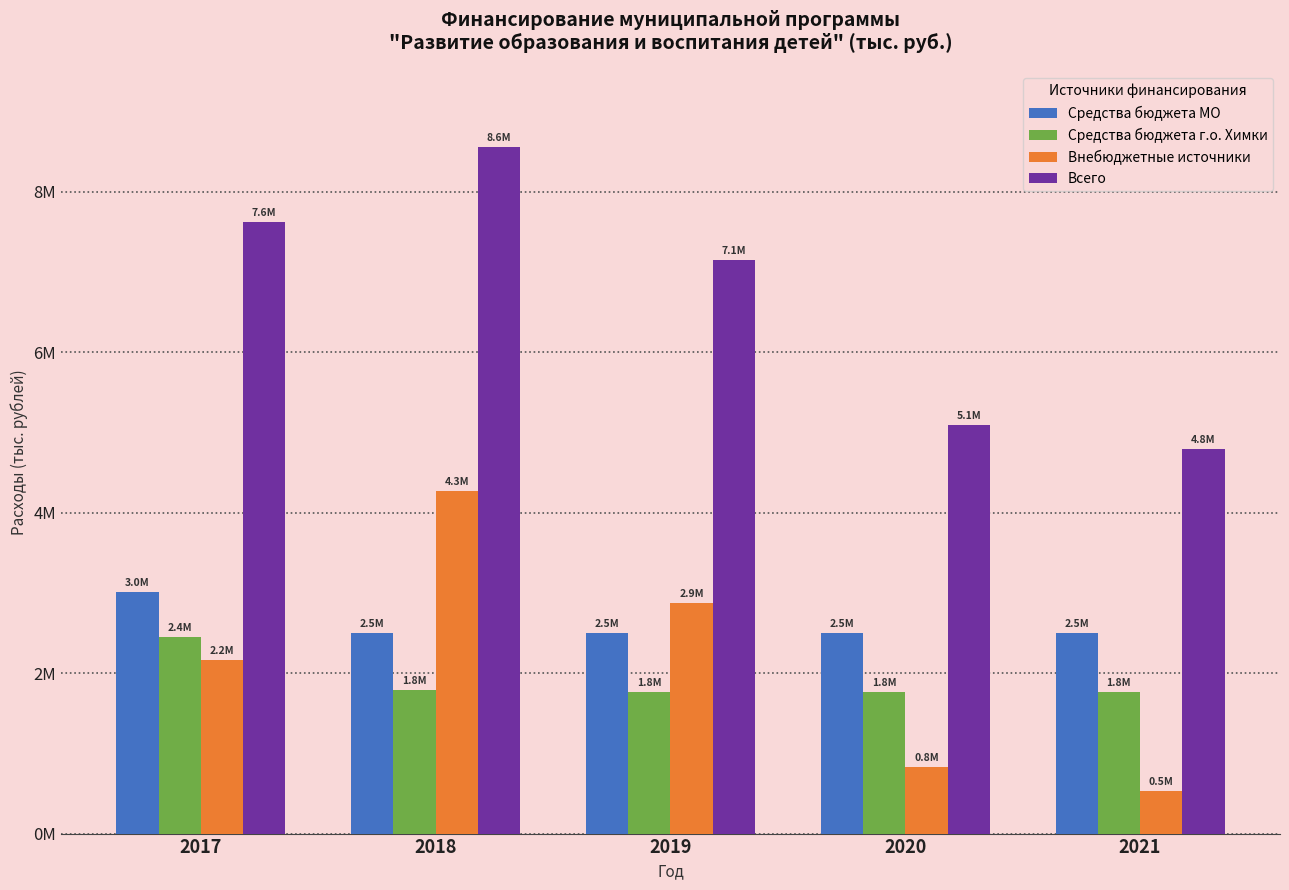

The Средства бюджета МО series shows 2506183.0 at 2021. True or false?

True